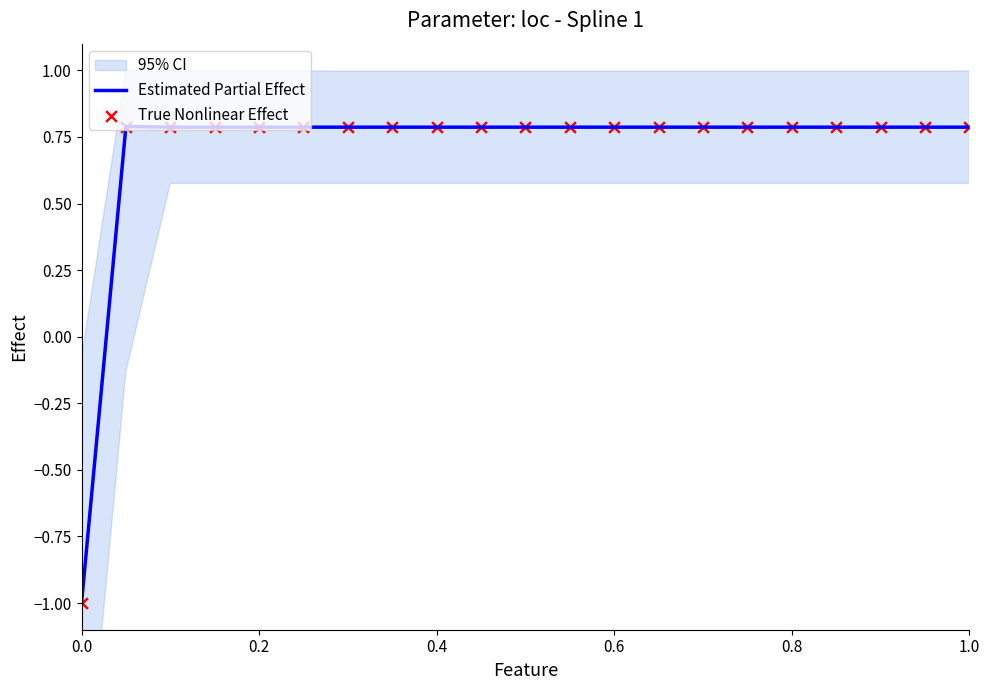

What is the maximum value for Estimated Partial Effect?

0.8